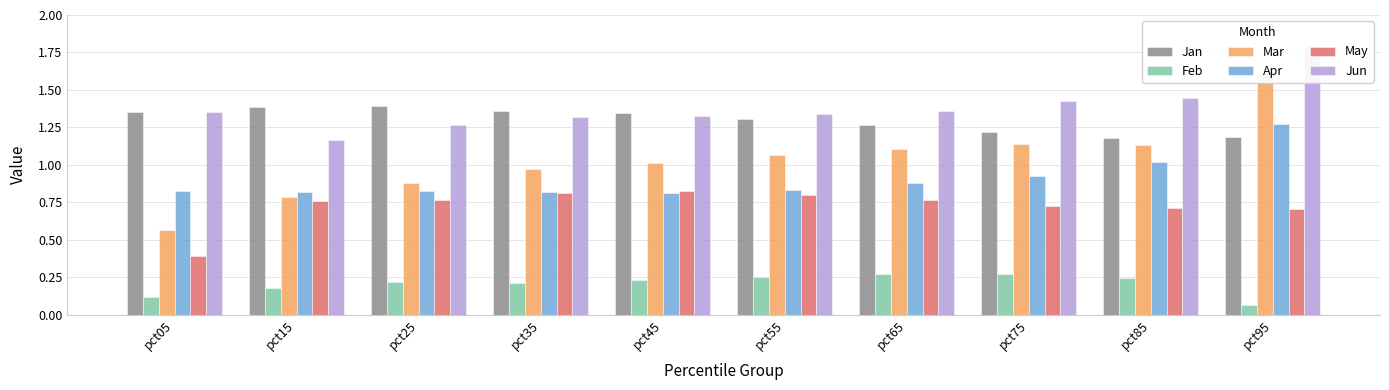

What is the value of the May bar at the 6th from the left?

0.8